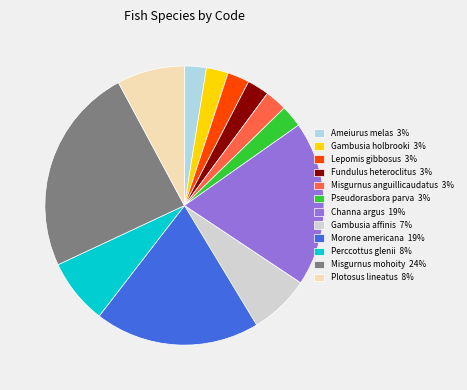

Which has a higher value, Misgurnus anguillicaudatus 3% or Misgurnus mohoity 24%?

Misgurnus mohoity 24%